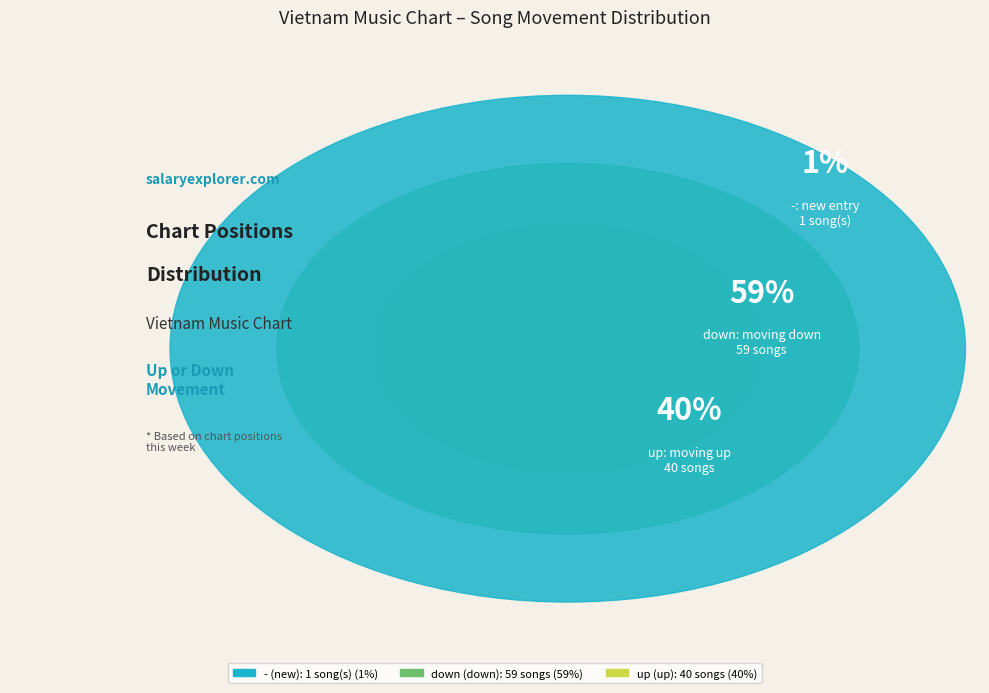

How many segments does this pie chart have?

3